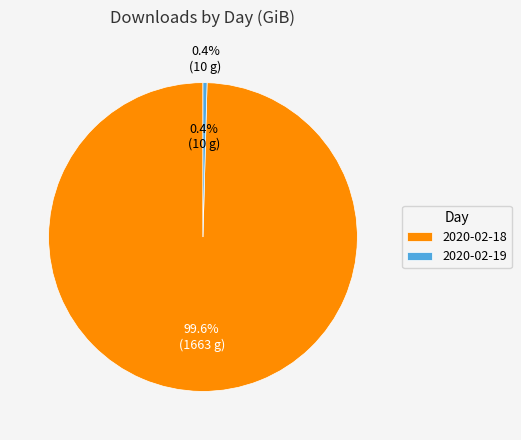

Rank the categories by value from highest to lowest.

2020-02-18, 2020-02-19